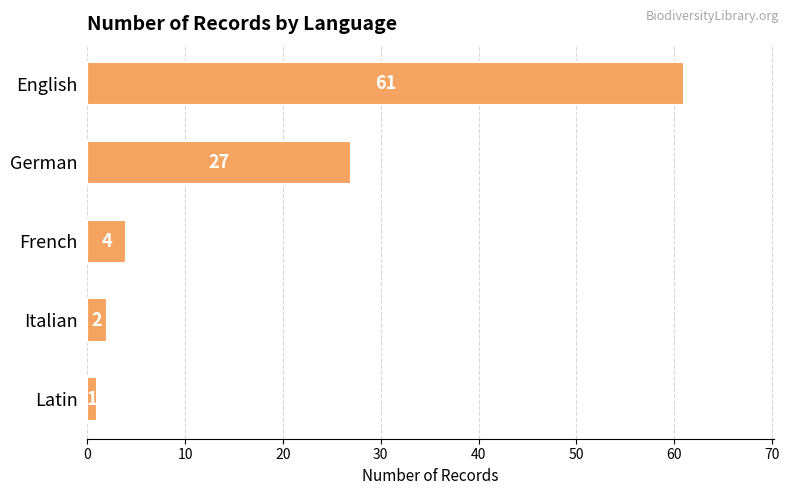

What is the change in value from German to Latin?

-26